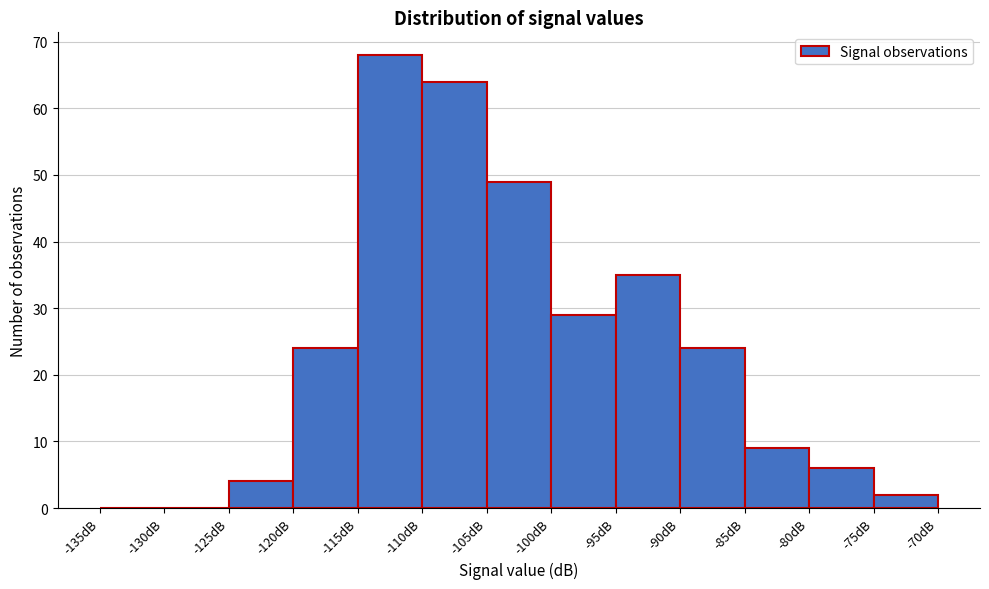

Over which range of the x-axis is the bar tallest?

-115 to -110